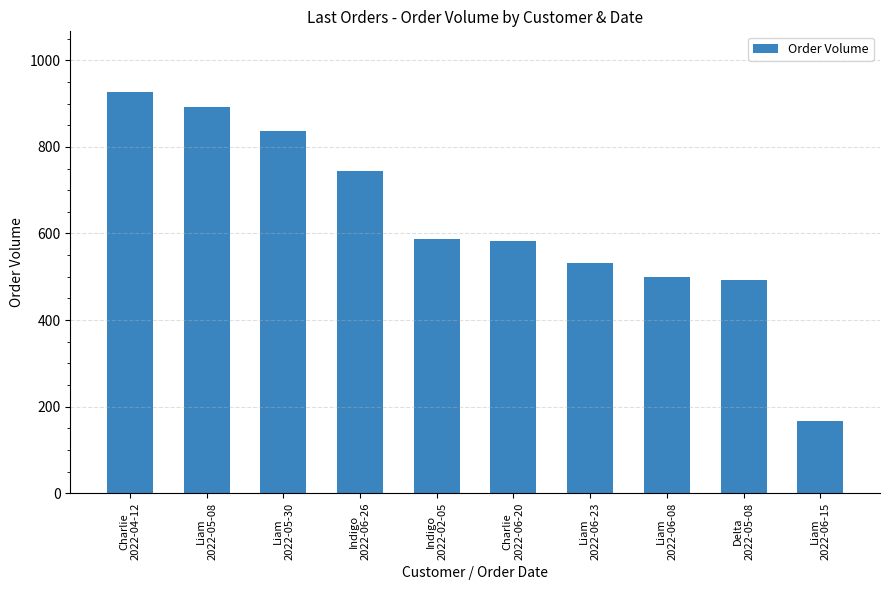

What is the average value?

625.9